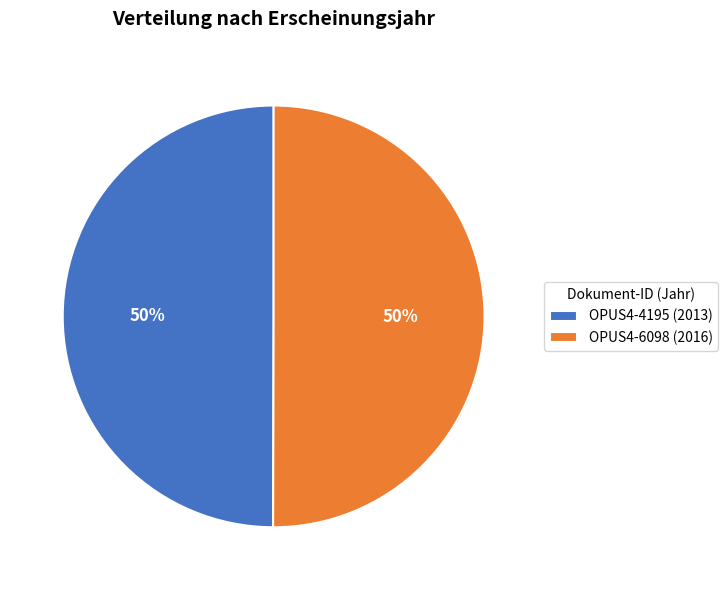

To the nearest percent, what percentage of the pie is OPUS4-6098?

50%